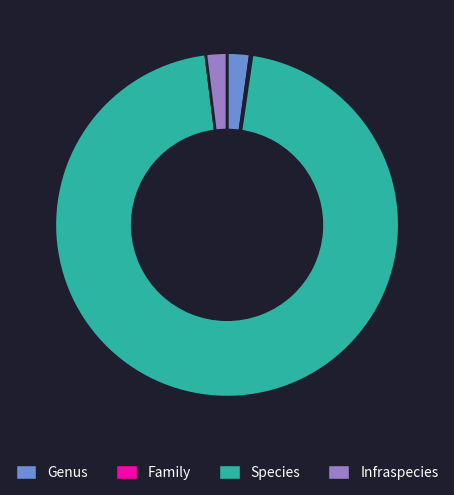

What is the majority slice?

Species